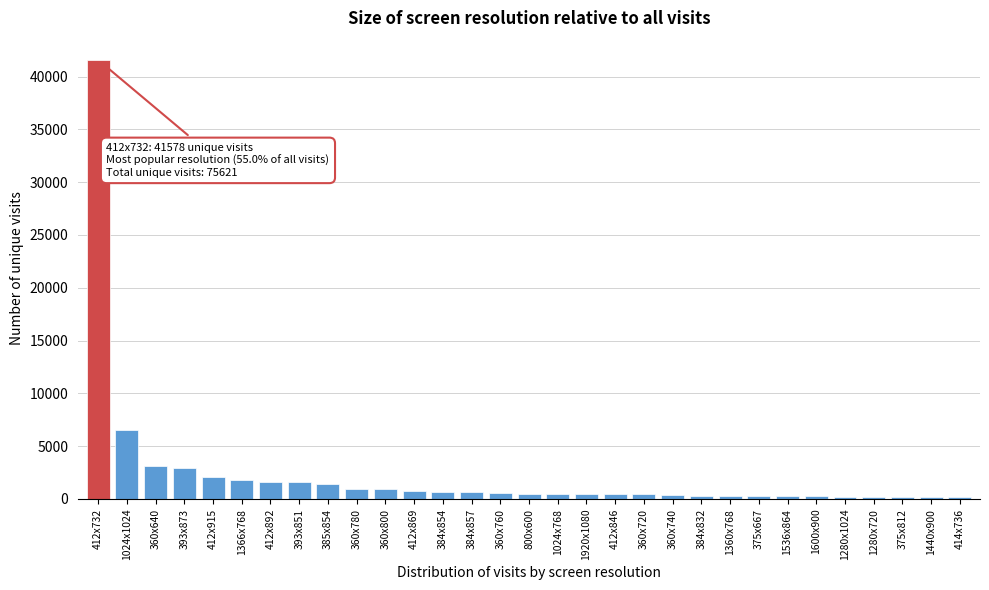

What is the label of the 14th bar from the left?

384x857